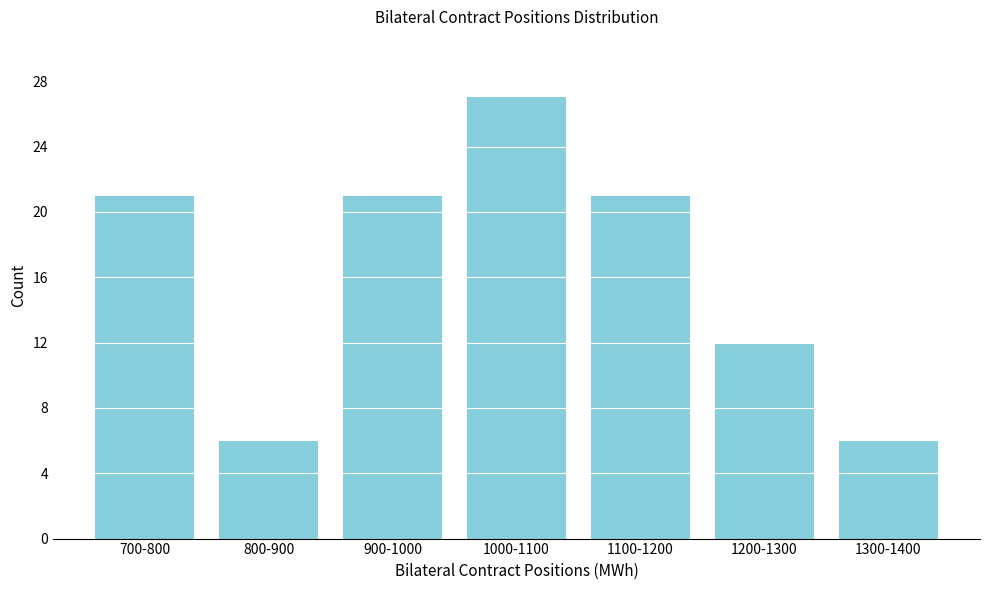

Reading right to left, transcribe all the data shown in this chart.

1300-1400=6	1200-1300=12	1100-1200=21	1000-1100=27	900-1000=21	800-900=6	700-800=21